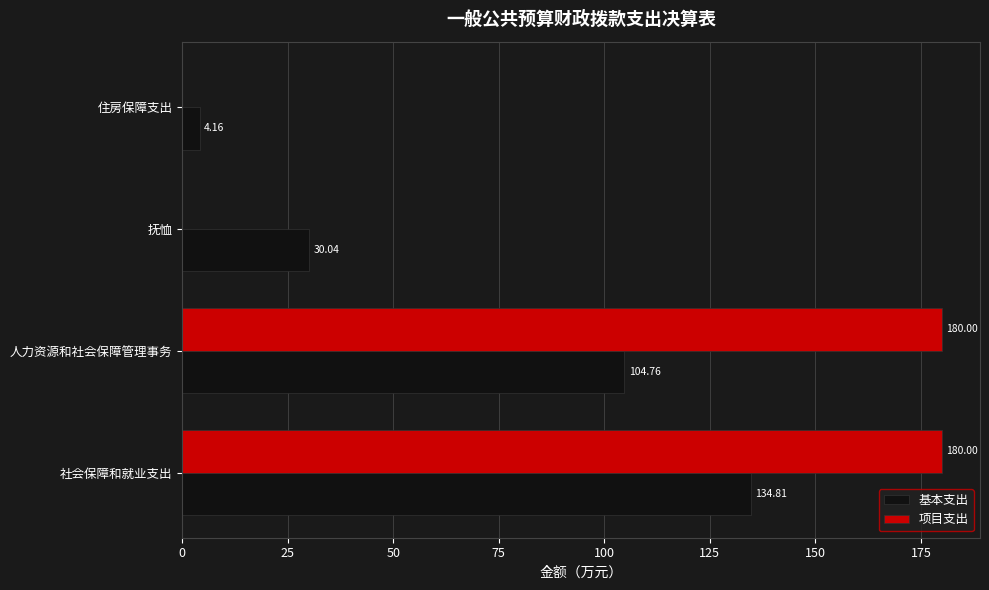

What is the total value across all series at 社会保障和就业支出?

314.8